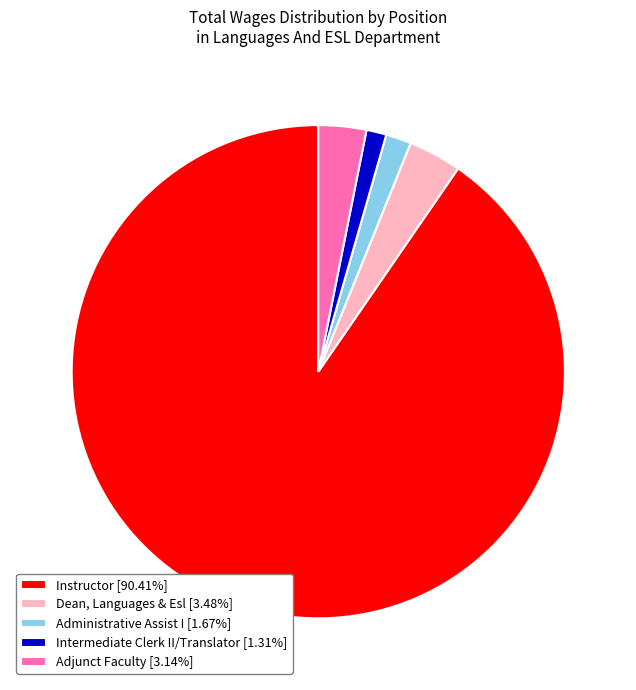

Count the number of slices in the pie.

5